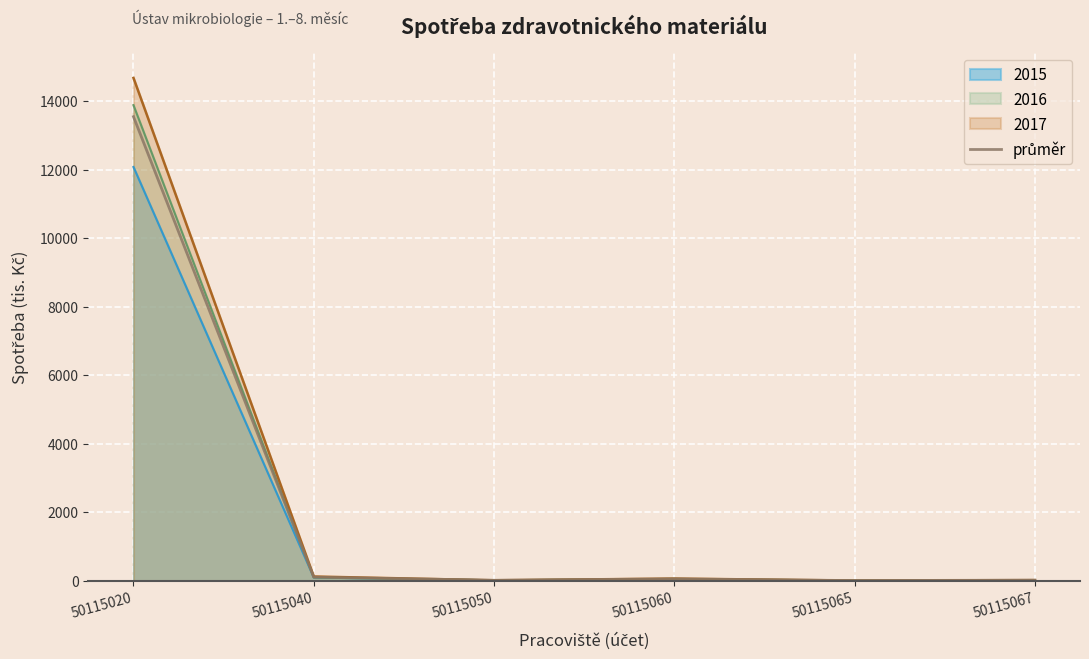

How many categories are shown in the chart?

6